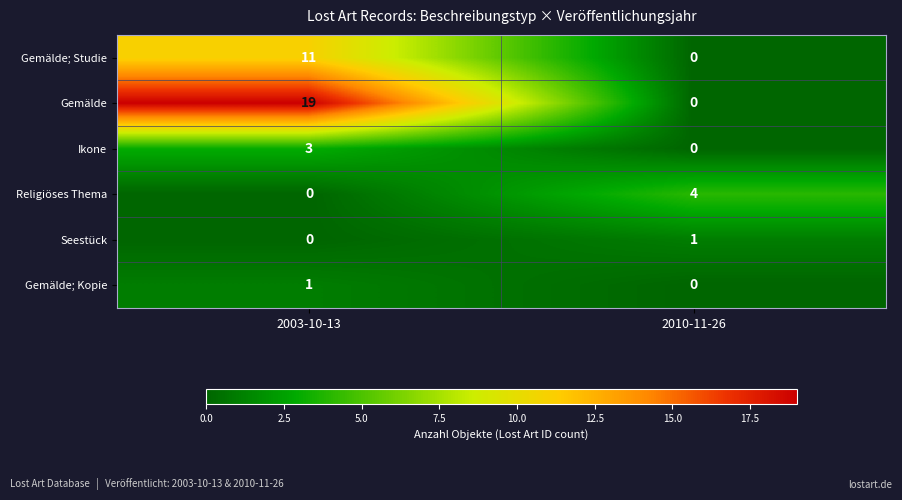

How many distinct data groups are displayed?

6